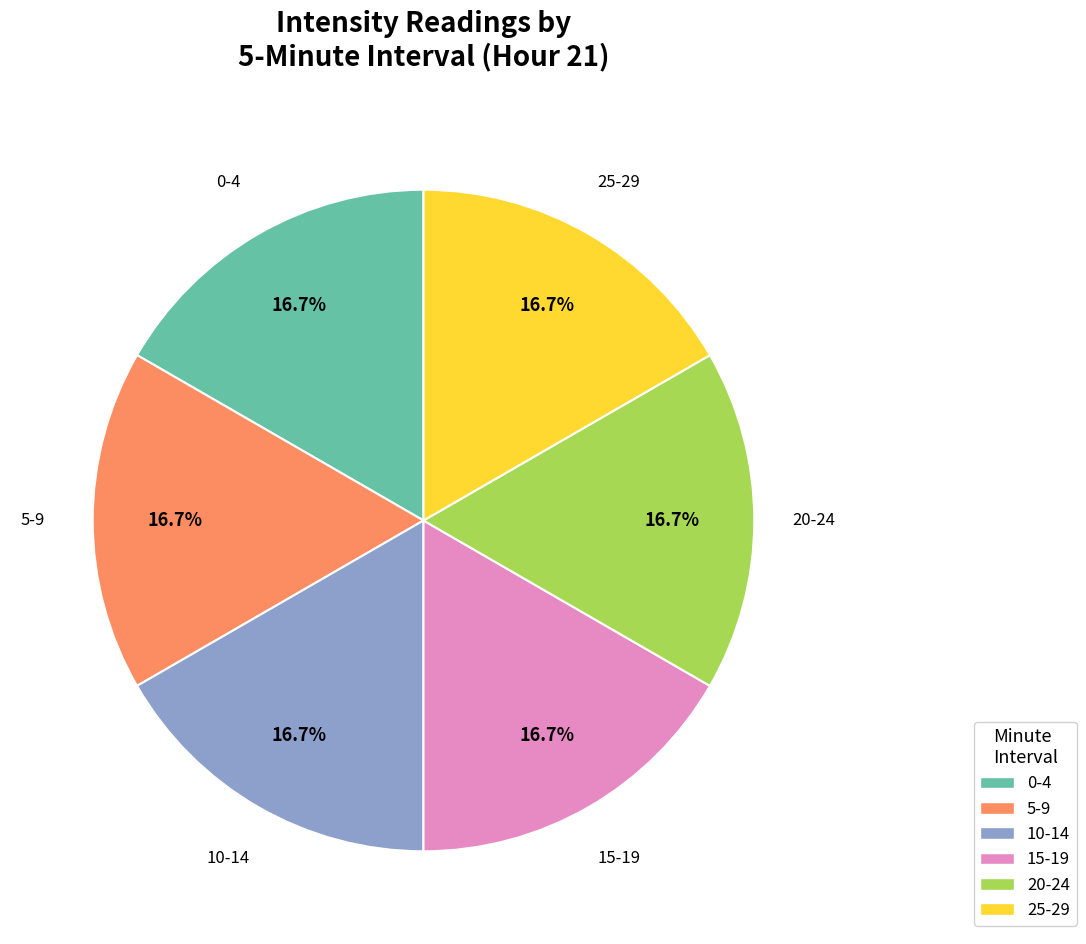

How many slices are in this pie chart?

6